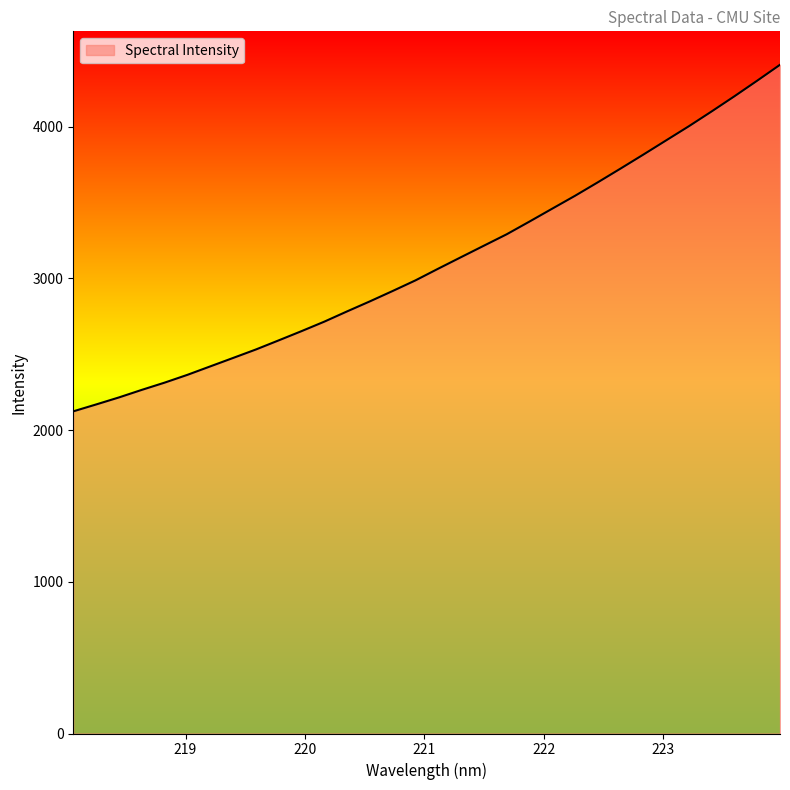

What is the maximum value shown in the chart?

4407.4